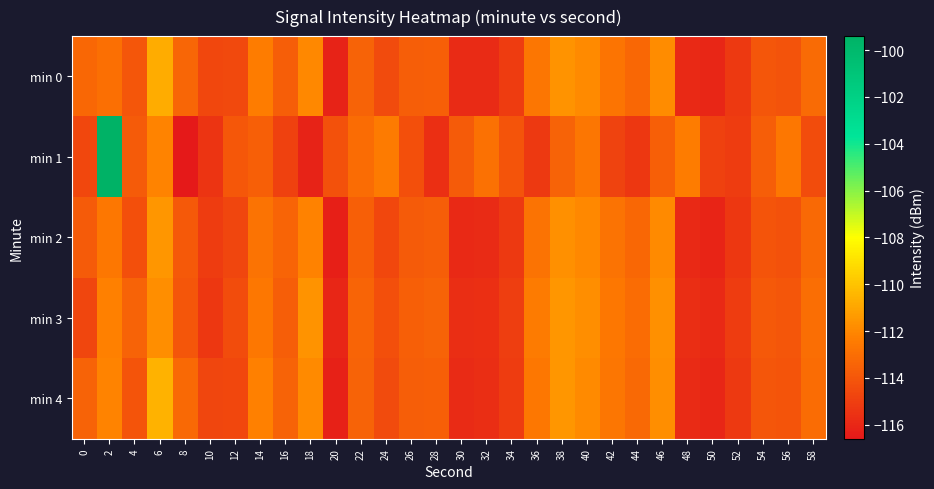

Reading right to left, transcribe all the data shown in this chart.

min 0: 58=-113.1	56=-114.1	54=-114.0	52=-115.2	50=-116.1	48=-115.9	46=-111.8	44=-113.2	42=-112.7	40=-111.9	38=-111.6	36=-112.7	34=-115.1	32=-115.8	30=-115.8	28=-113.6	26=-113.7	24=-114.5	22=-113.5	20=-116.1	18=-112.0	16=-113.6	14=-112.4	12=-114.6	10=-114.6	8=-113.4	6=-110.8	4=-114.0	2=-112.9	0=-113.3
min 1: 58=-114.4	56=-112.6	54=-113.7	52=-115.1	50=-114.9	48=-112.4	46=-113.6	44=-115.3	42=-114.8	40=-112.7	38=-113.5	36=-115.2	34=-114.1	32=-112.9	30=-113.8	28=-115.6	26=-114.3	24=-112.5	22=-113.1	20=-114.2	18=-116.1	16=-114.9	14=-113.6	12=-113.9	10=-115.4	8=-116.6	6=-112.2	4=-113.8	2=-99.4	0=-114.6
min 2: 58=-113.2	56=-114.2	54=-114.1	52=-115.3	50=-116.1	48=-115.9	46=-111.9	44=-113.3	42=-112.8	40=-112.0	38=-111.7	36=-112.8	34=-115.2	32=-115.8	30=-115.9	28=-113.7	26=-113.8	24=-114.6	22=-113.6	20=-116.3	18=-112.2	16=-113.4	14=-112.8	12=-114.7	10=-115.1	8=-113.9	6=-111.5	4=-114.3	2=-112.6	0=-113.8
min 3: 58=-113.0	56=-114.0	54=-113.9	52=-115.1	50=-115.9	48=-115.7	46=-111.7	44=-113.1	42=-112.6	40=-111.8	38=-111.5	36=-112.5	34=-115.0	32=-115.6	30=-115.7	28=-113.5	26=-113.6	24=-114.3	22=-113.4	20=-116.0	18=-111.6	16=-113.7	14=-112.6	12=-114.4	10=-115.3	8=-114.0	6=-111.8	4=-113.5	2=-112.3	0=-114.7
min 4: 58=-113.1	56=-114.1	54=-114.0	52=-115.2	50=-116.0	48=-115.8	46=-111.8	44=-113.2	42=-112.7	40=-111.9	38=-111.5	36=-112.6	34=-115.1	32=-115.7	30=-115.8	28=-113.6	26=-113.7	24=-114.5	22=-113.5	20=-116.2	18=-111.9	16=-113.5	14=-112.3	12=-114.6	10=-114.7	8=-113.2	6=-110.6	4=-114.1	2=-112.1	0=-113.5